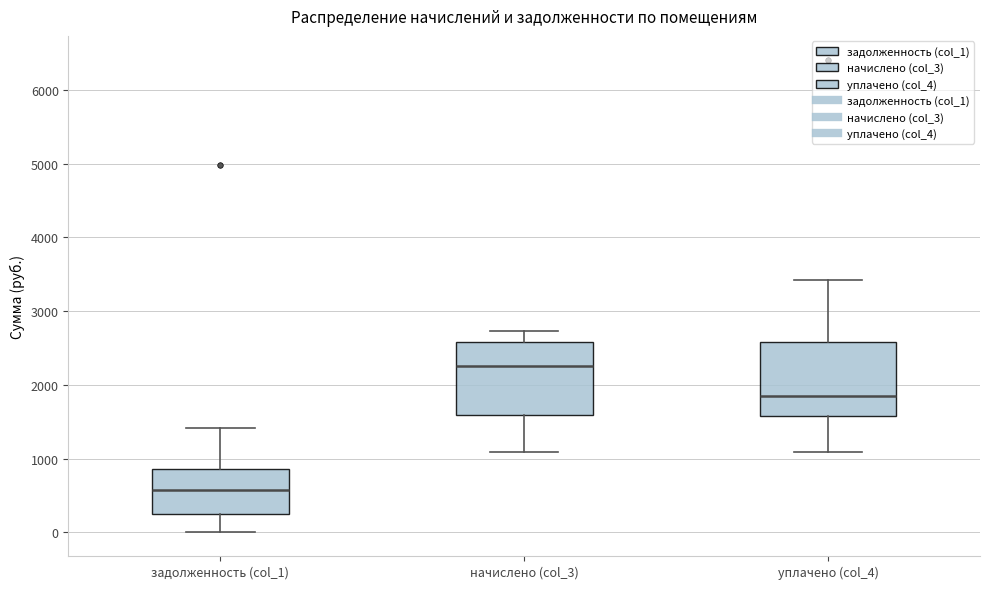

Which box's median line is the highest?

начислено (col_3)